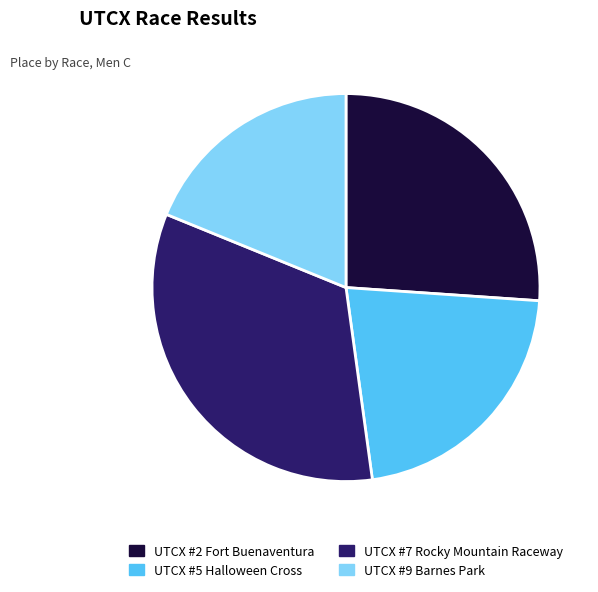

How many segments does this pie chart have?

4